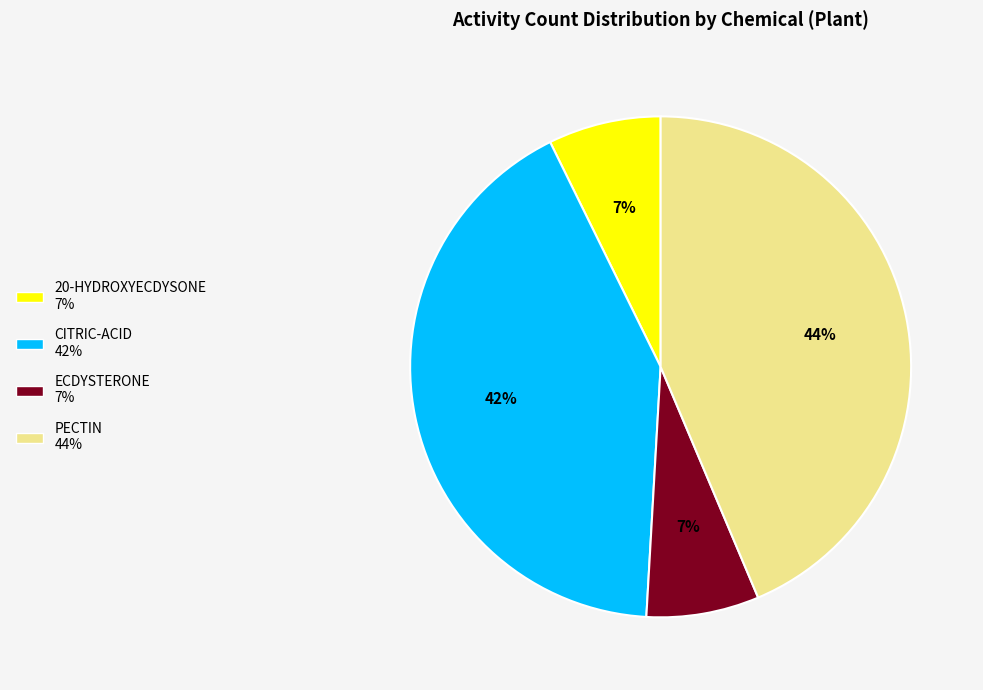

To the nearest percent, what is the average slice percentage?

25%